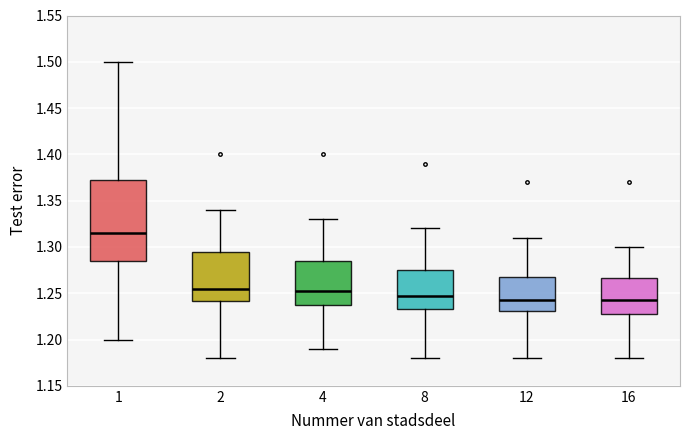

Reading left to right, read every box against the y-axis: the position of its median line, the range the box covers, and the ends of its whiskers. The values are not printed on the chart, so give them approximately, as read against the axis.

1: median 1.315, box 1.285 to 1.375, whiskers 1.200 to 1.500
2: median 1.255, box 1.240 to 1.295, whiskers 1.180 to 1.340
4: median 1.255, box 1.240 to 1.285, whiskers 1.190 to 1.330
8: median 1.250, box 1.235 to 1.275, whiskers 1.180 to 1.320
12: median 1.245, box 1.230 to 1.270, whiskers 1.180 to 1.310
16: median 1.245, box 1.230 to 1.265, whiskers 1.180 to 1.300